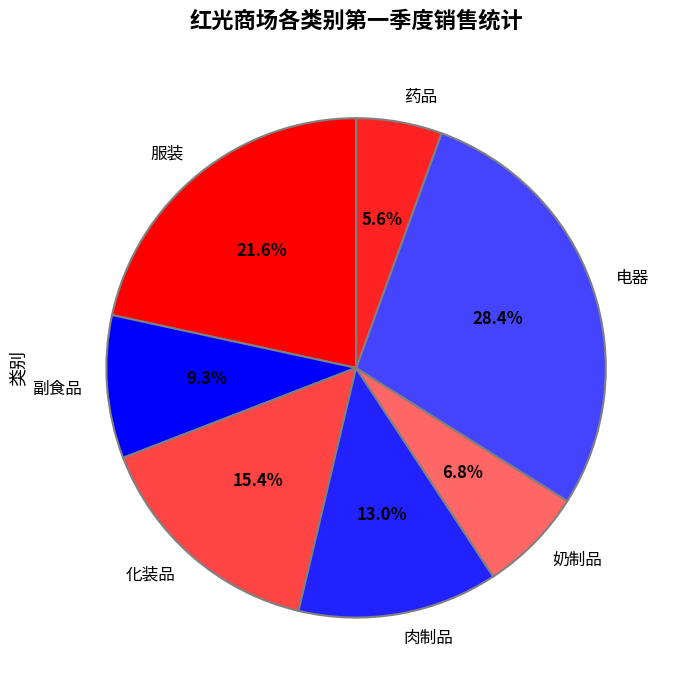

Which slice is the smallest?

药品